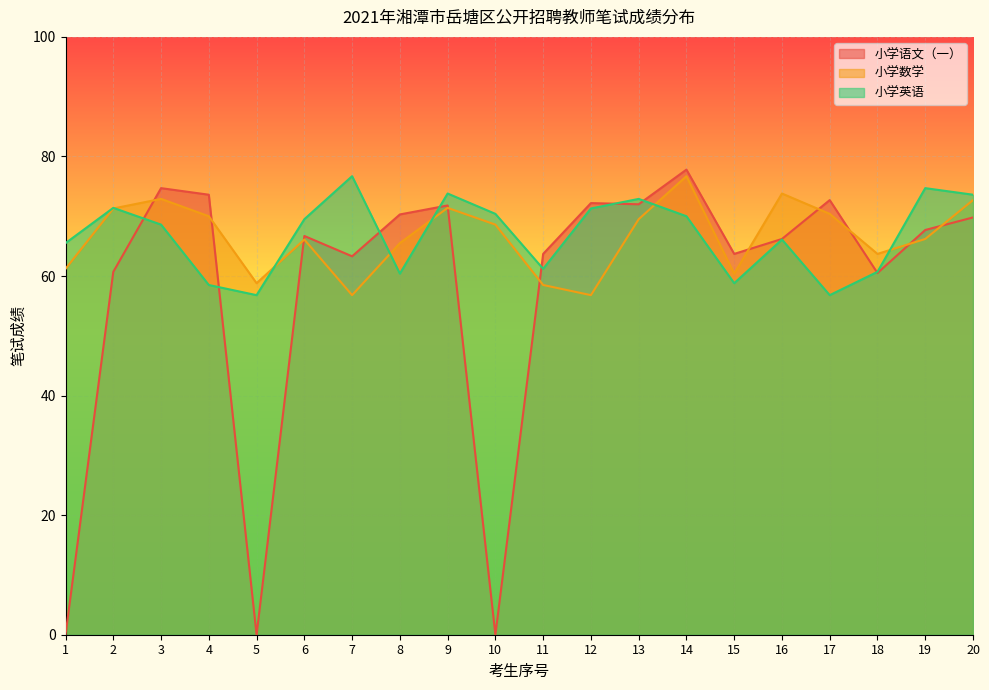

Is it true that 小学语文（一） equals 70.3 at 8?

True